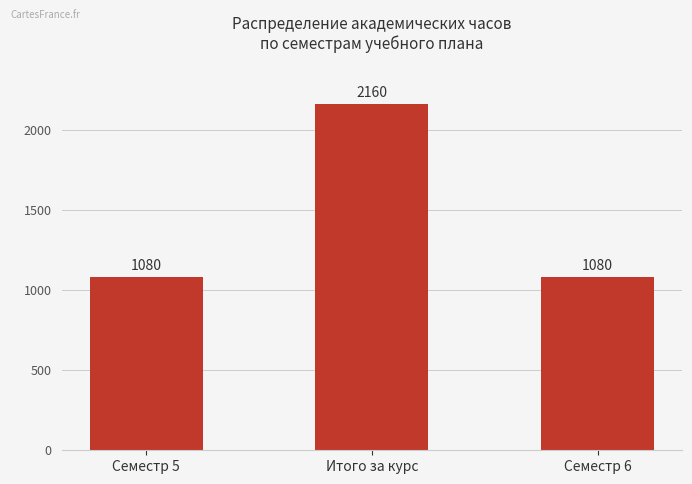

What is the change in value from Итого за курс to Семестр 6?

-1080